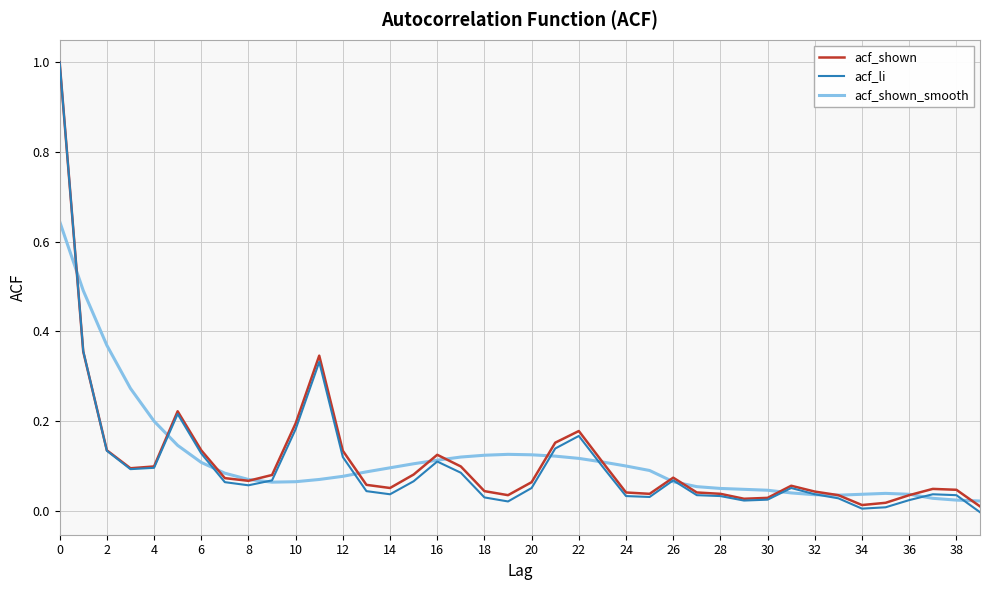

Which series has the widest spread of values?

acf_li